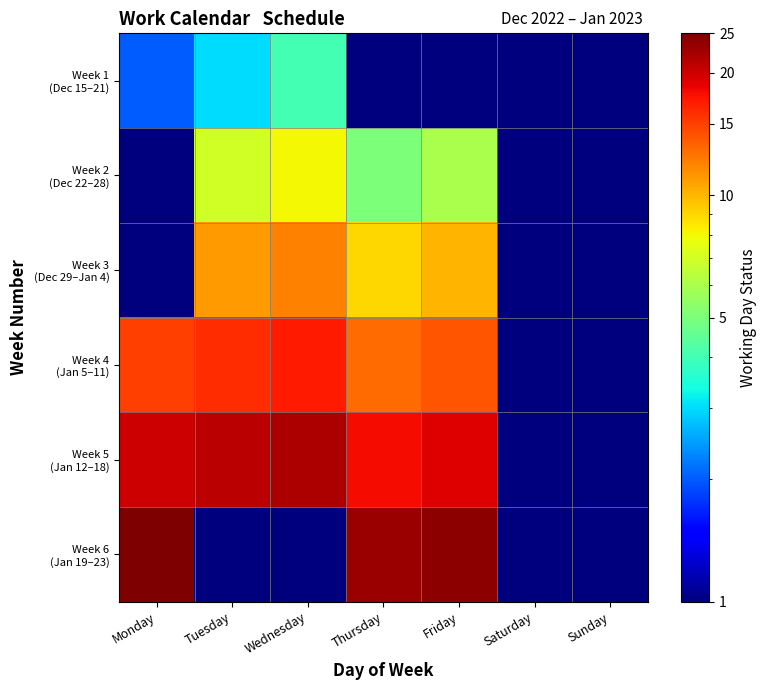

Which series changed the most between Friday and Sunday?

Week 6 (Jan 19–23)